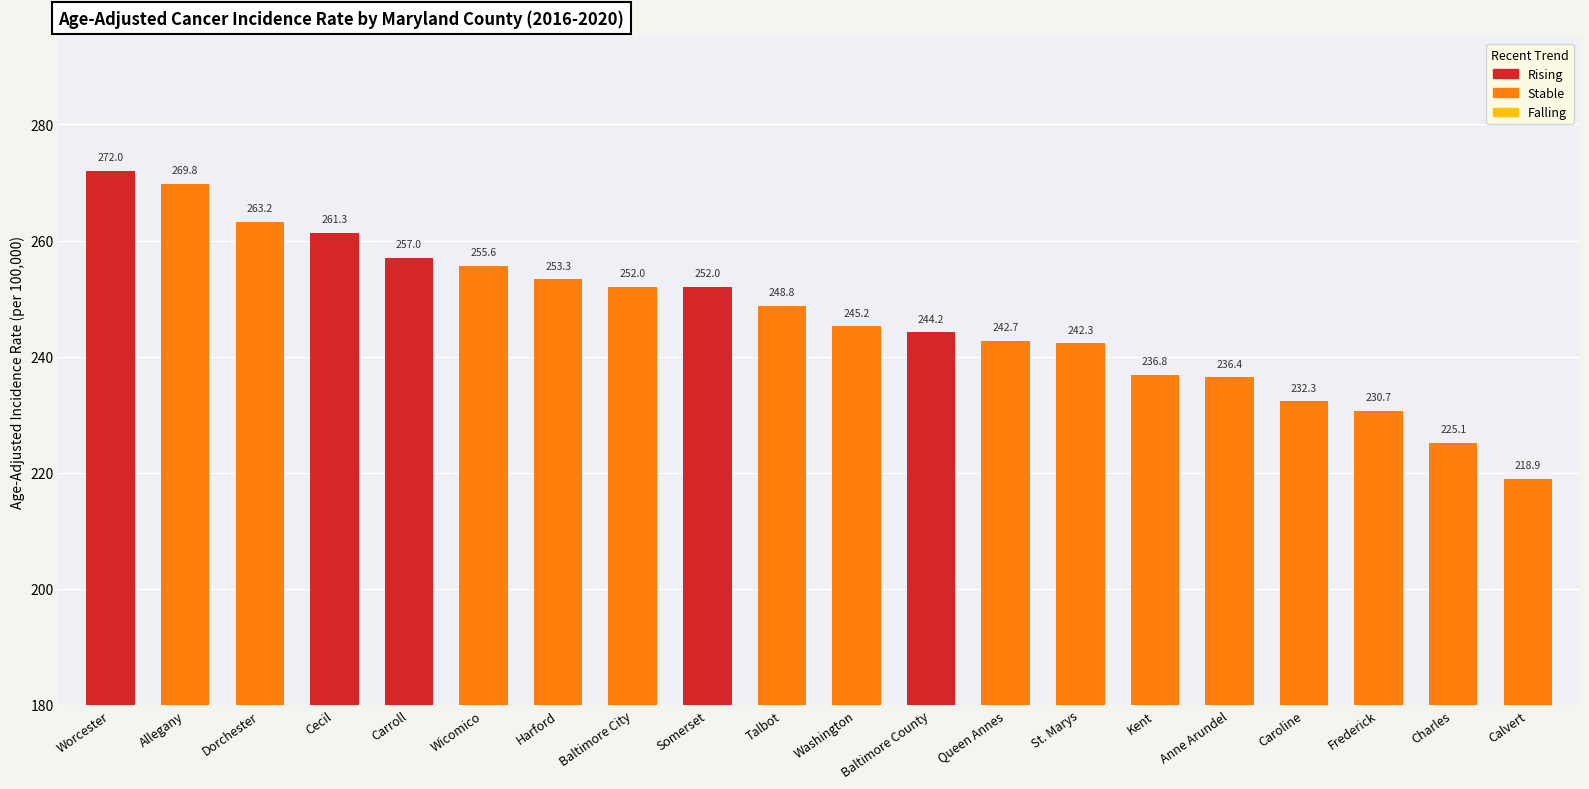

At which label does the data first exceed 248?

Worcester